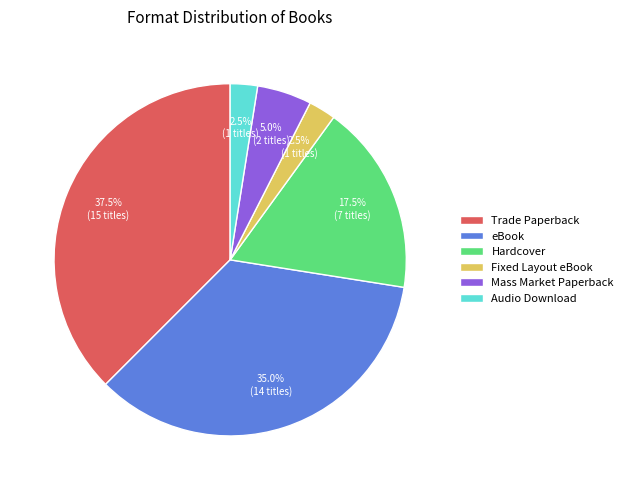

To the nearest percent, what is the average slice percentage?

17%